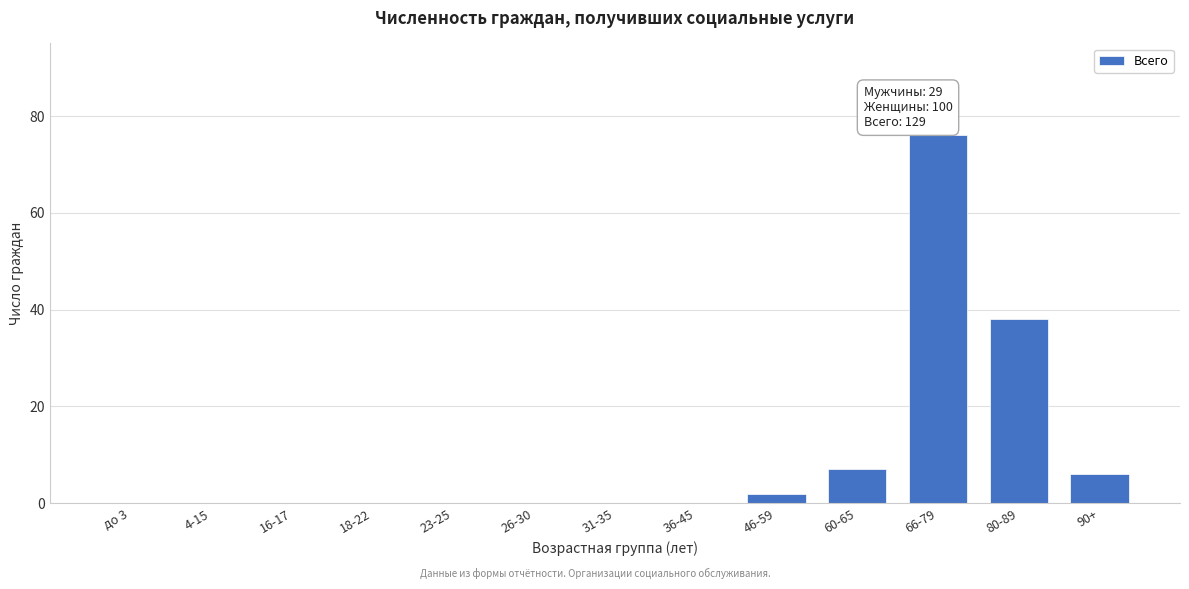

Reading left to right, transcribe all the data shown in this chart.

до 3=0	4-15=0	16-17=0	18-22=0	23-25=0	26-30=0	31-35=0	36-45=0	46-59=2	60-65=7	66-79=76	80-89=38	90+=6